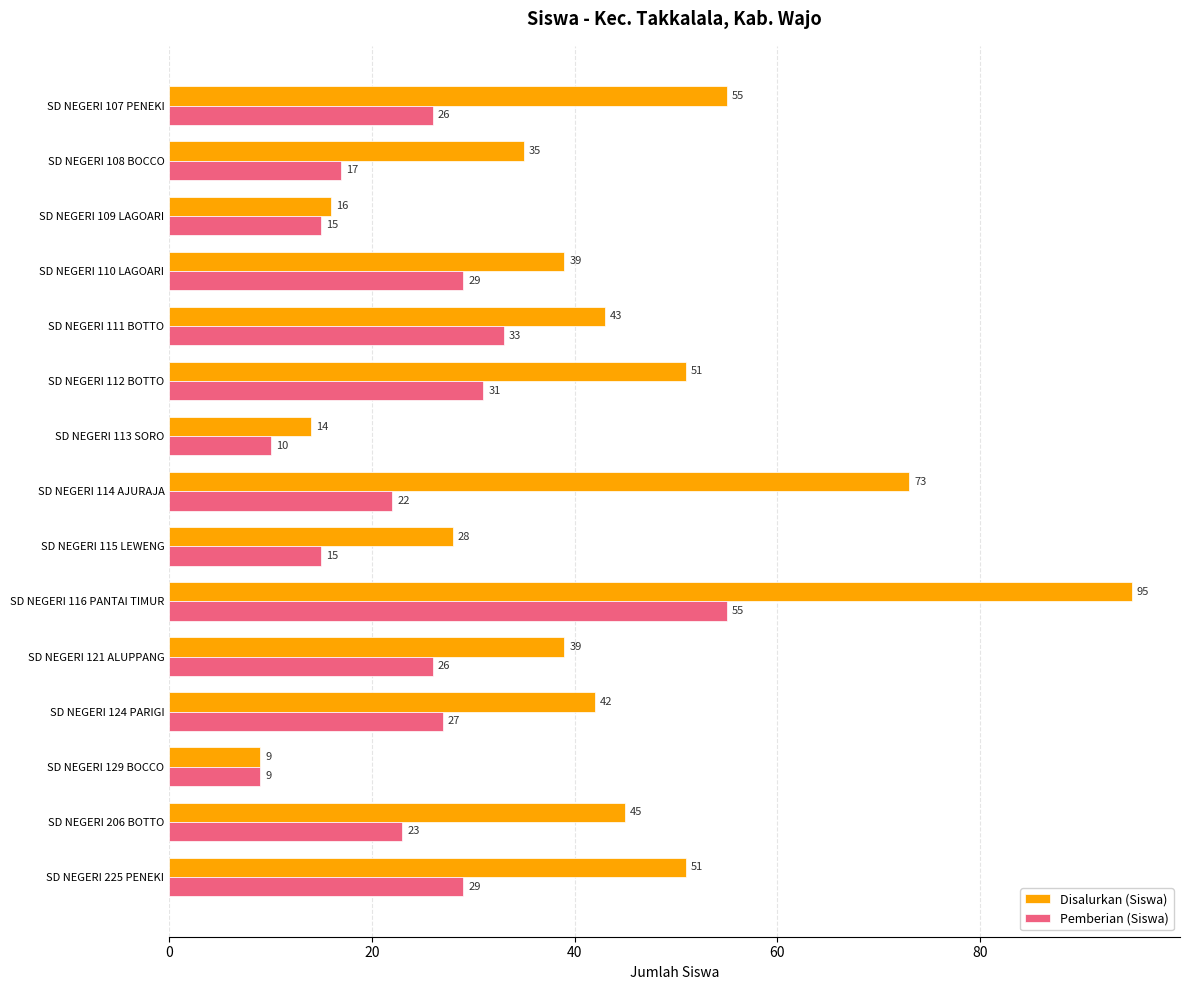

What is the difference between the maximum and second lowest values in the Disalurkan (Siswa) series?

81